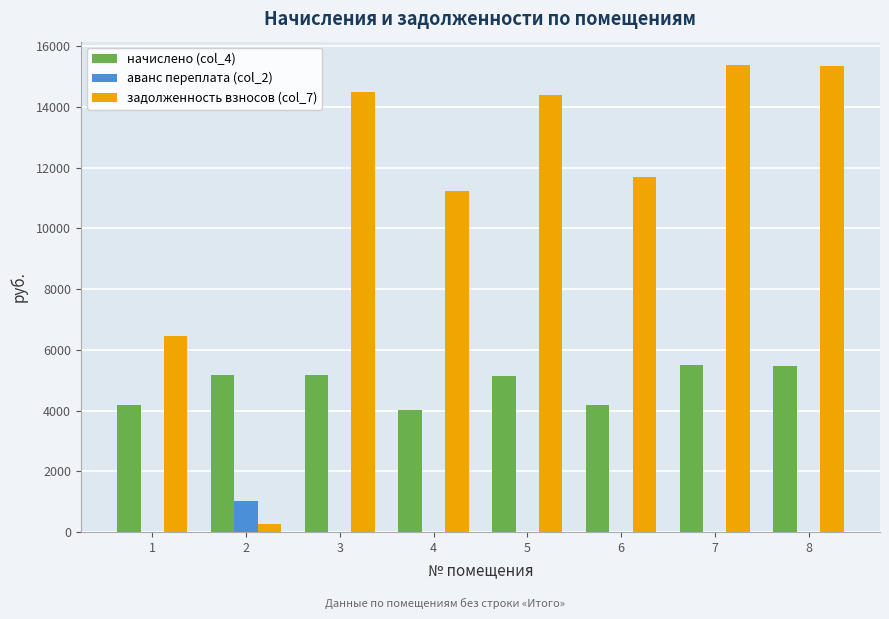

What is the total value across all series at 3?

19674.0